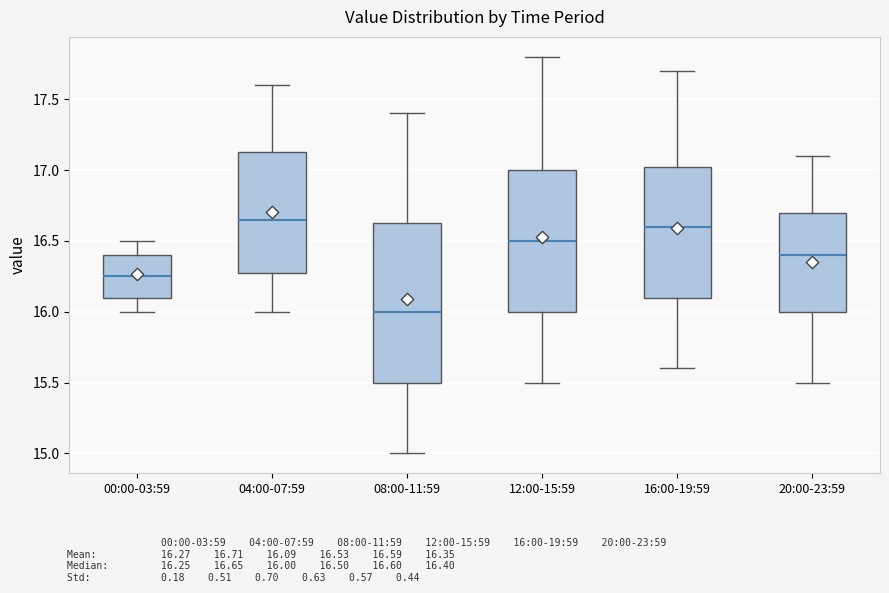

Which box has the lowest median line?

08:00-11:59